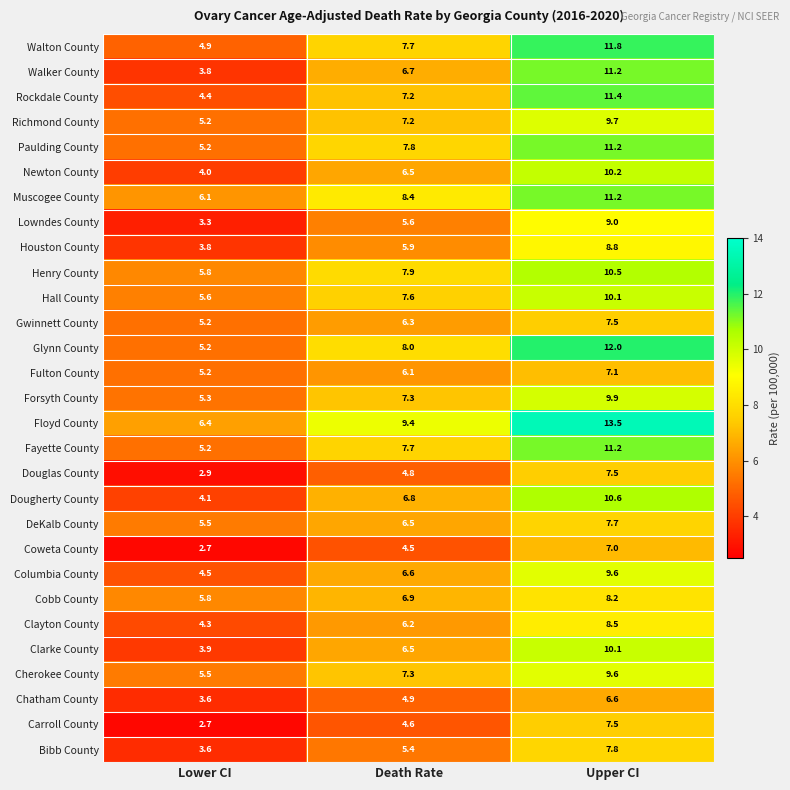

Which series has the widest spread of values?

Walker County